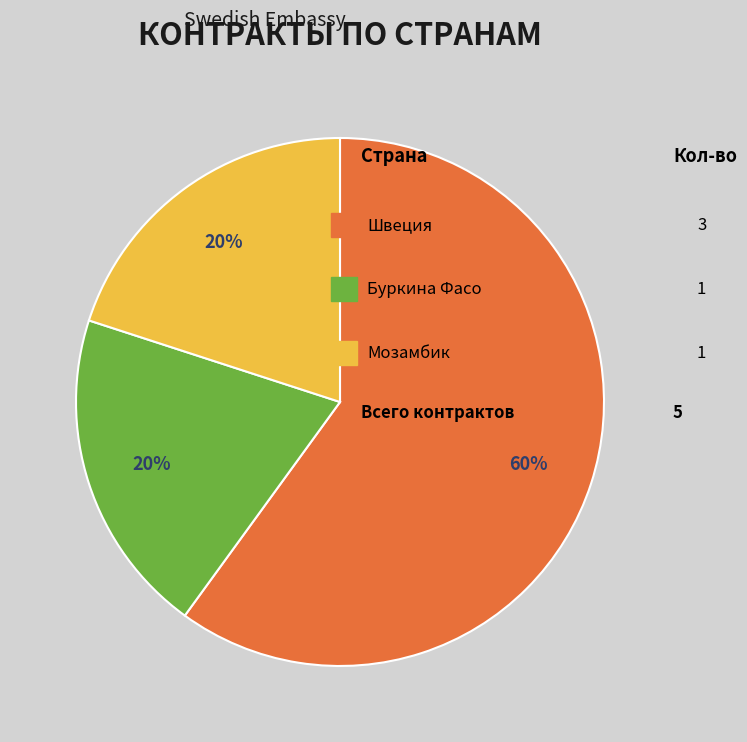

To the nearest percent, what is the difference between the largest and smallest slice percentages?

40%